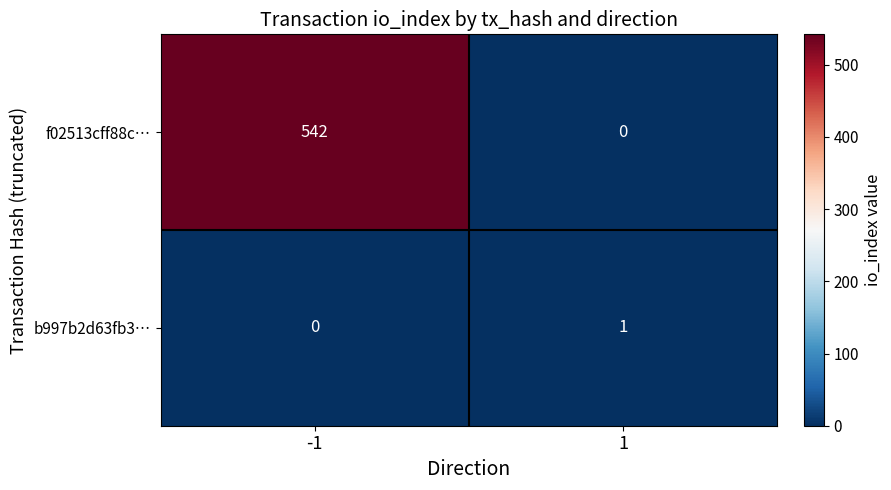

Reading left to right, list all the values displayed in this chart.

f02513cff88c…: 542	0
b997b2d63fb3…: 0	1